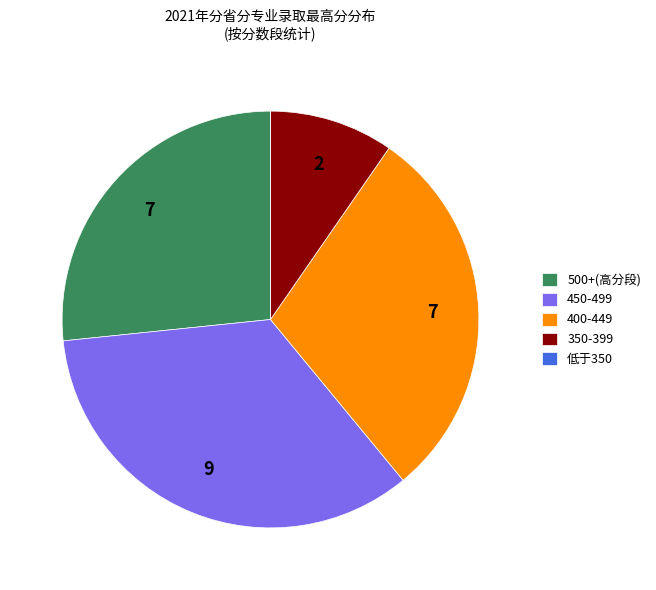

True or false: 450-499 accounts for 34% of the total.

True